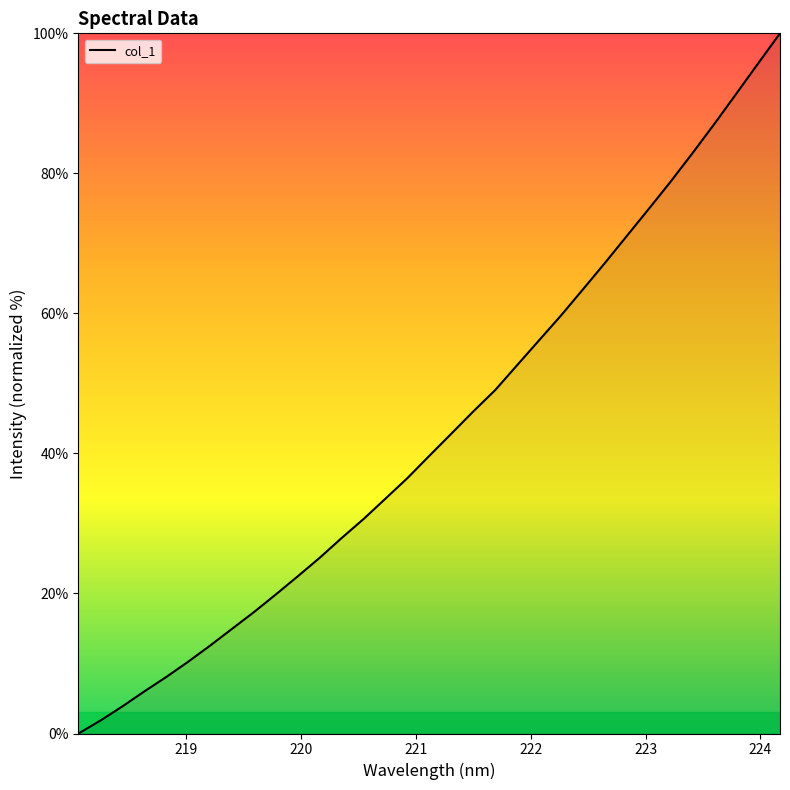

How many values are above zero?

32